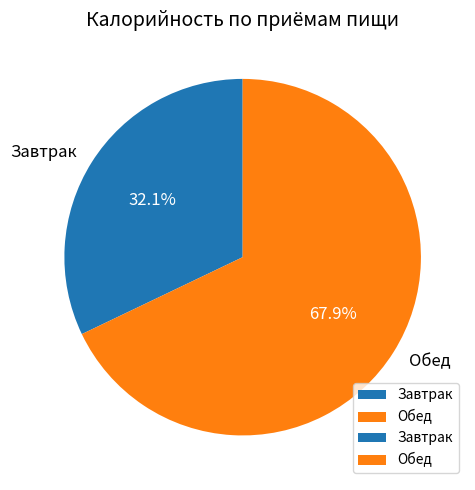

How many slices are in this pie chart?

2